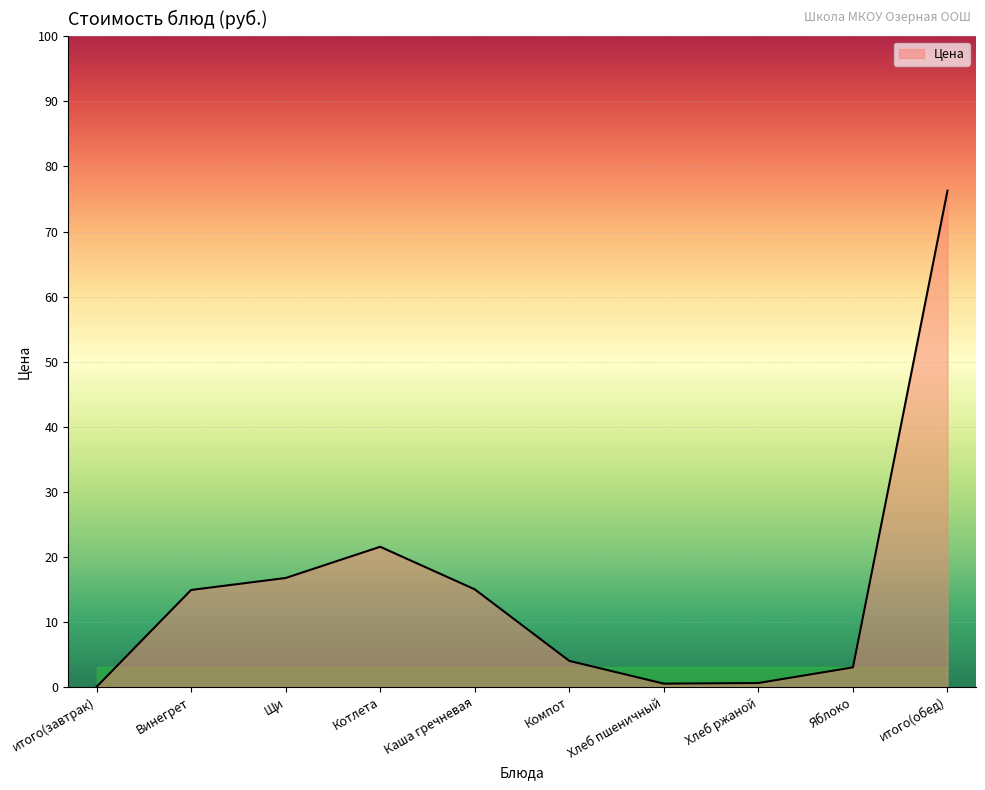

What is the change in value from Щи to Каша гречневая?

-1.7